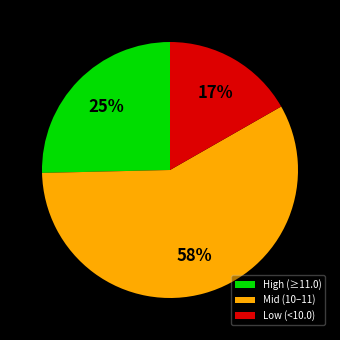

Is there any slice that represents more than half of the pie?

Yes